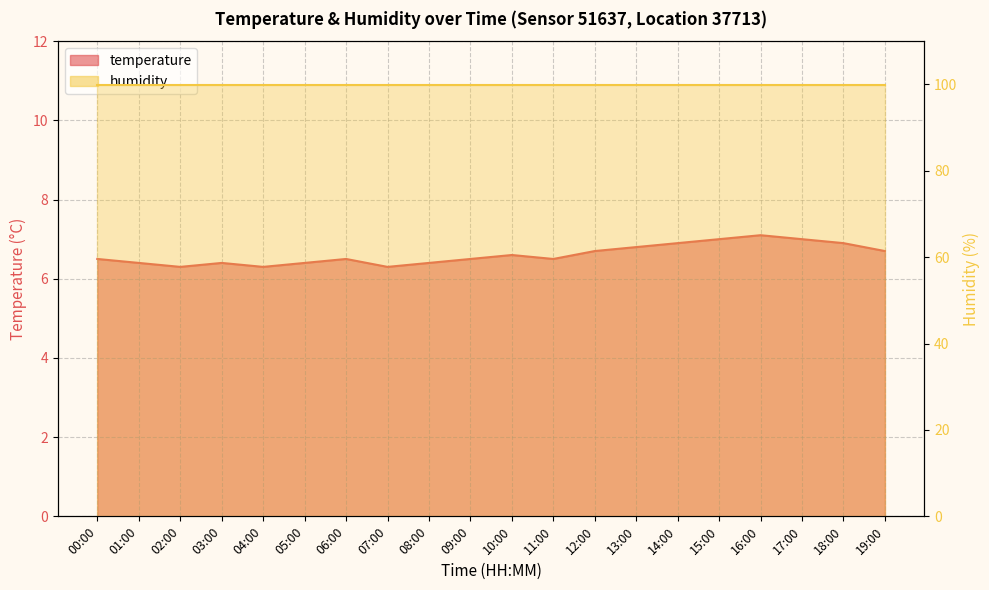

Between 01:00 and 12:00, which is larger?

12:00